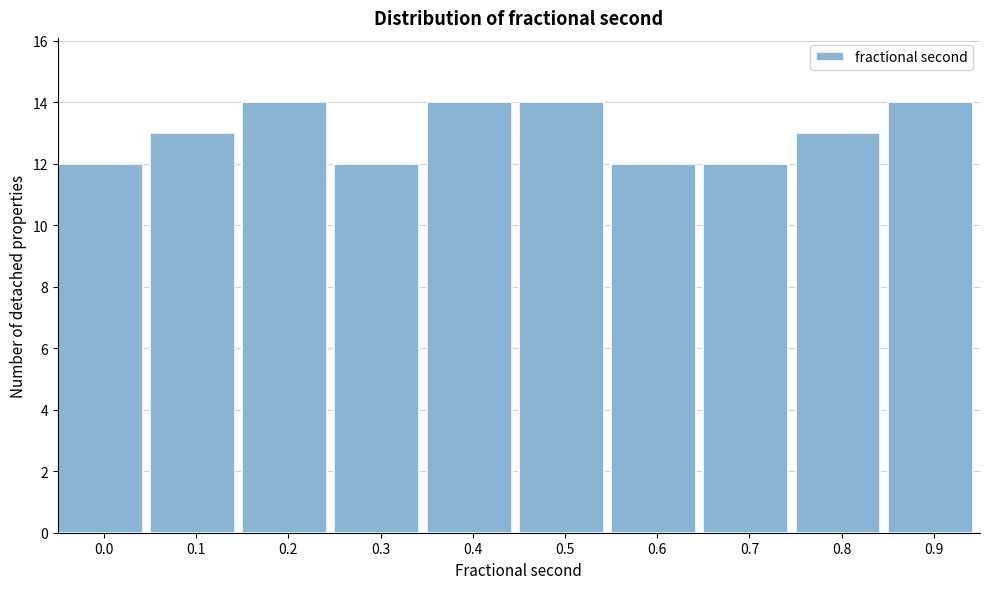

Reading left to right, extract all data points from this chart.

0.0=12	0.1=13	0.2=14	0.3=12	0.4=14	0.5=14	0.6=12	0.7=12	0.8=13	0.9=14